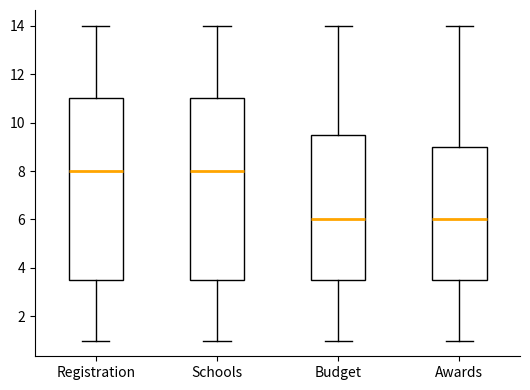

Where does the upper whisker of the box for Budget end on the y-axis? The values are not printed on the chart, so give them approximately, as read against the axis.

14.0